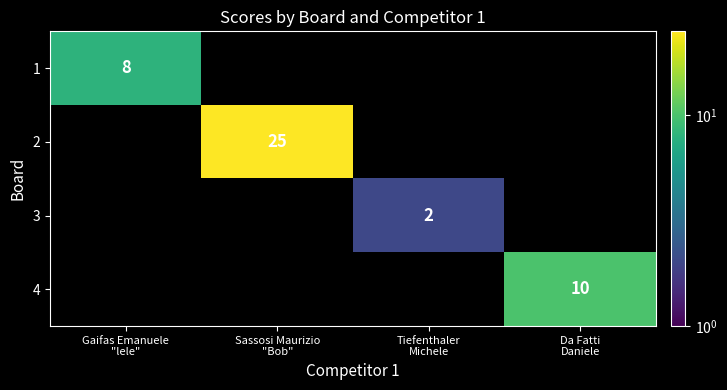

How many series are shown in this chart?

4